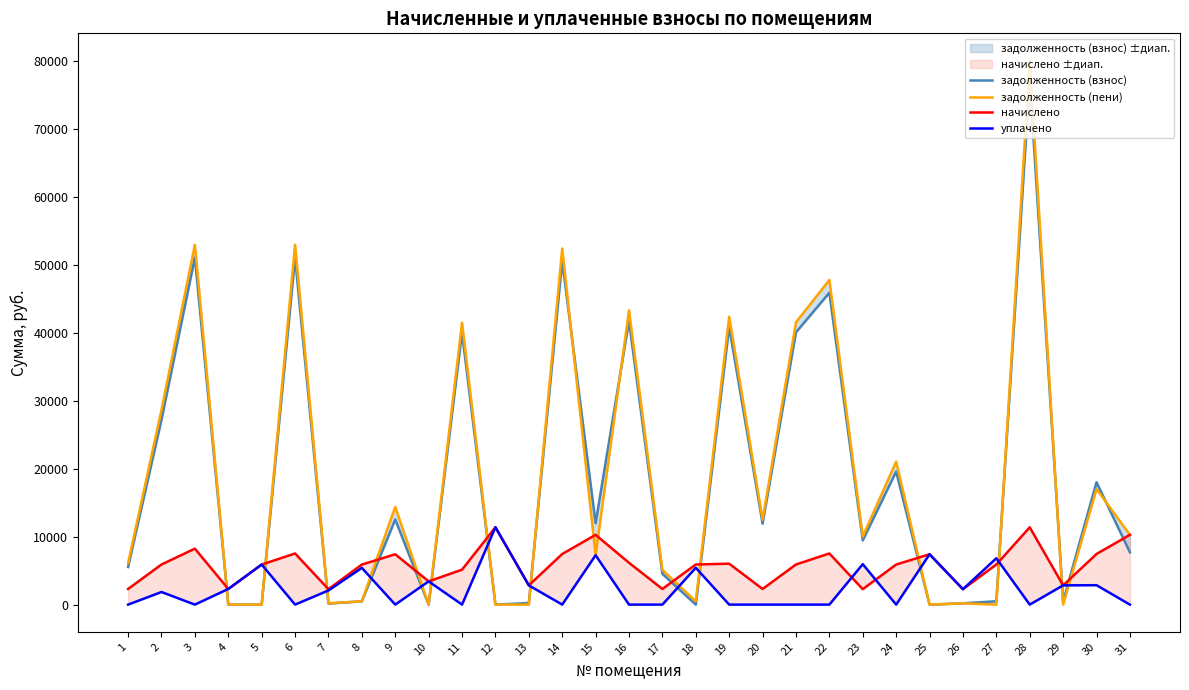

Where do задолженность (пени) and задолженность (взнос) first cross each other?

13 and 14